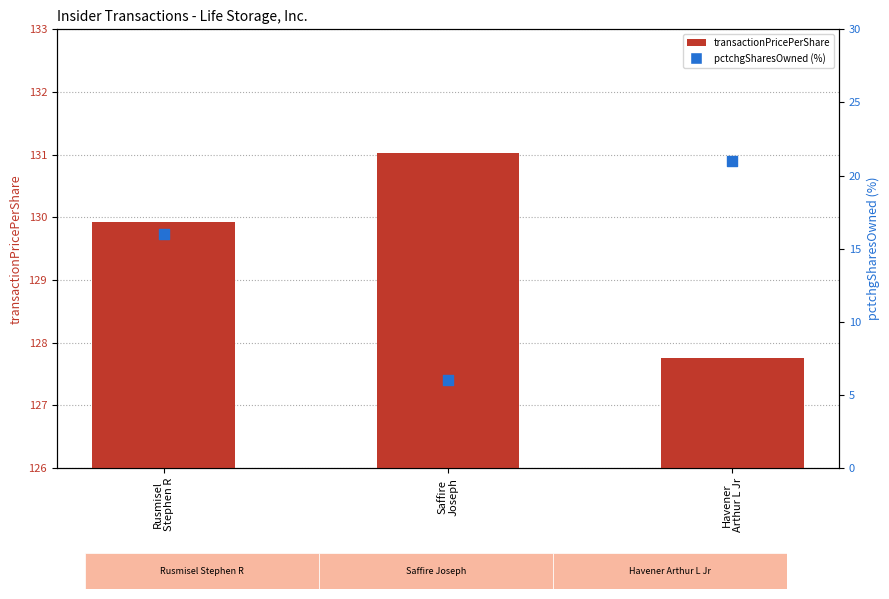

What are all the series names shown in the legend?

transactionPricePerShare, pctchgSharesOwned